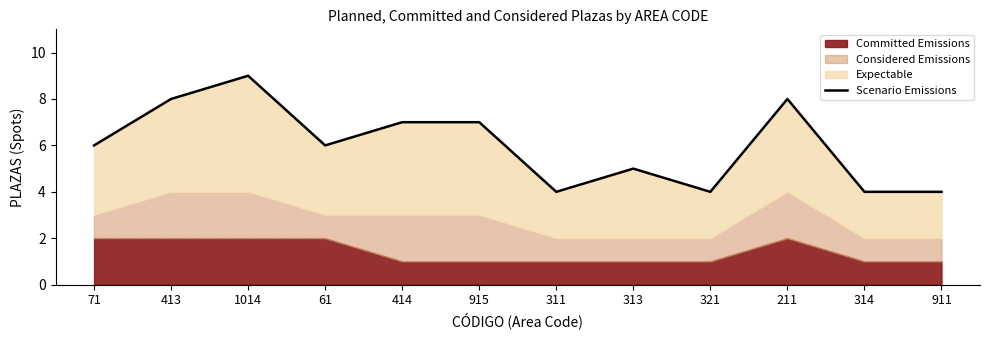

How many values are below 6?

5